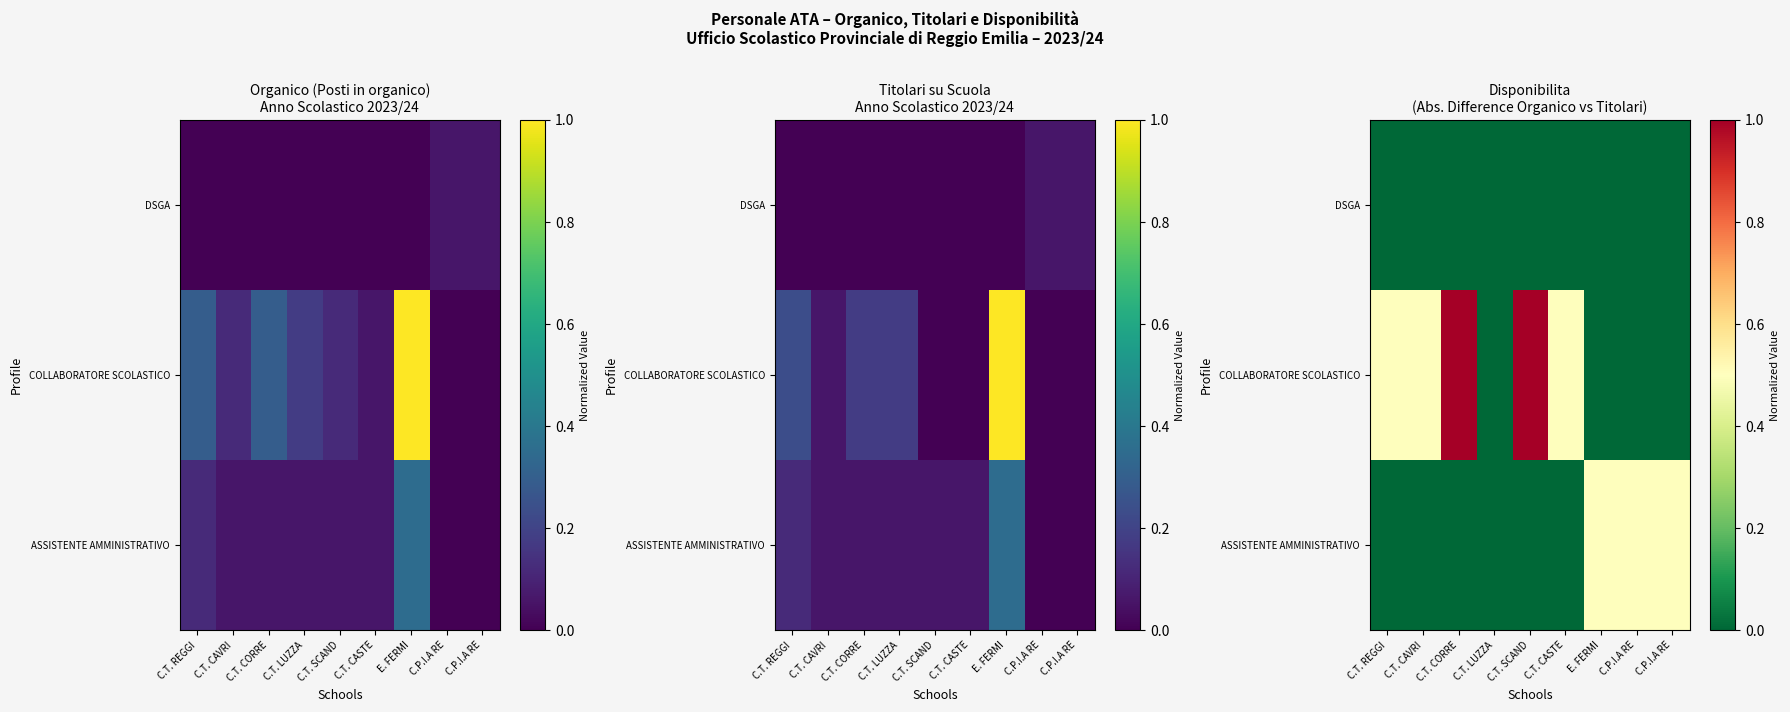

The DSGA series shows 0.0 at C.T. LUZZA. True or false?

True